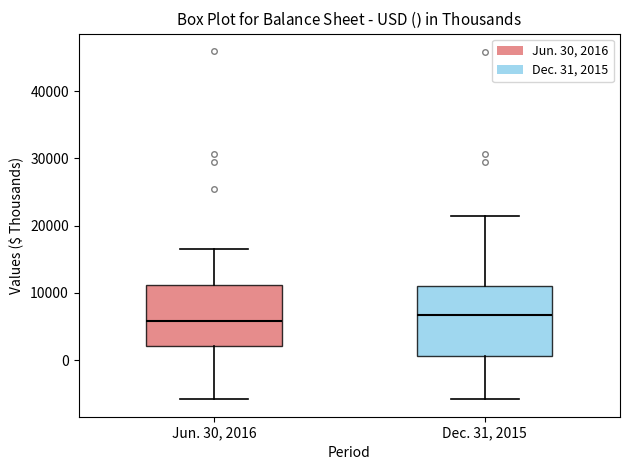

Where does the lower whisker of the box for Dec. 31, 2015 end on the y-axis? The values are not printed on the chart, so give them approximately, as read against the axis.

-6000